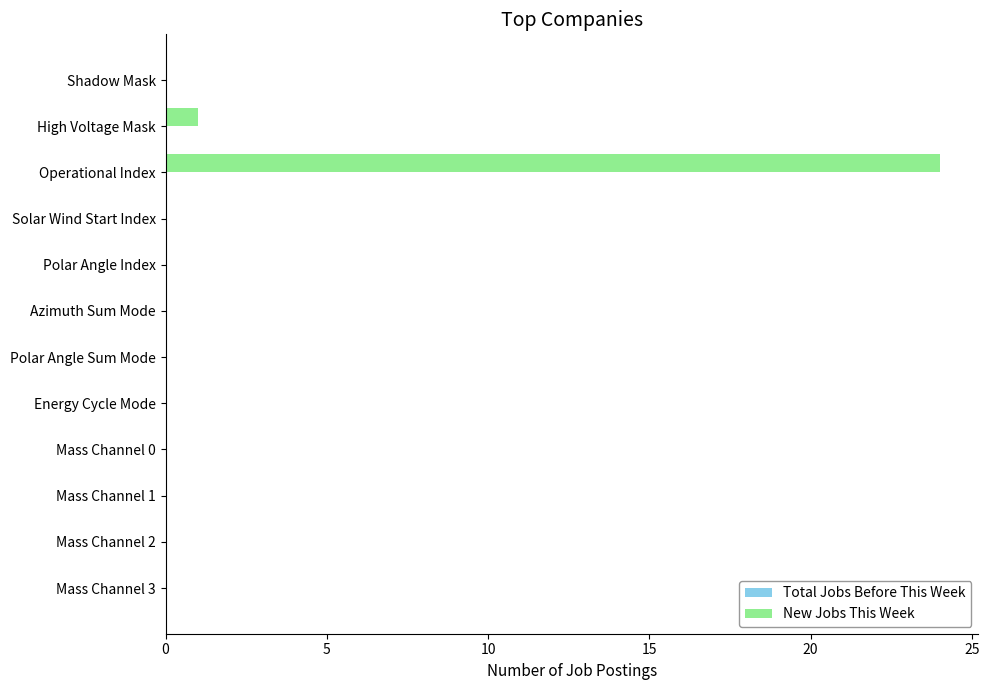

What is the sum of the values at Operational Index and Shadow Mask?

24